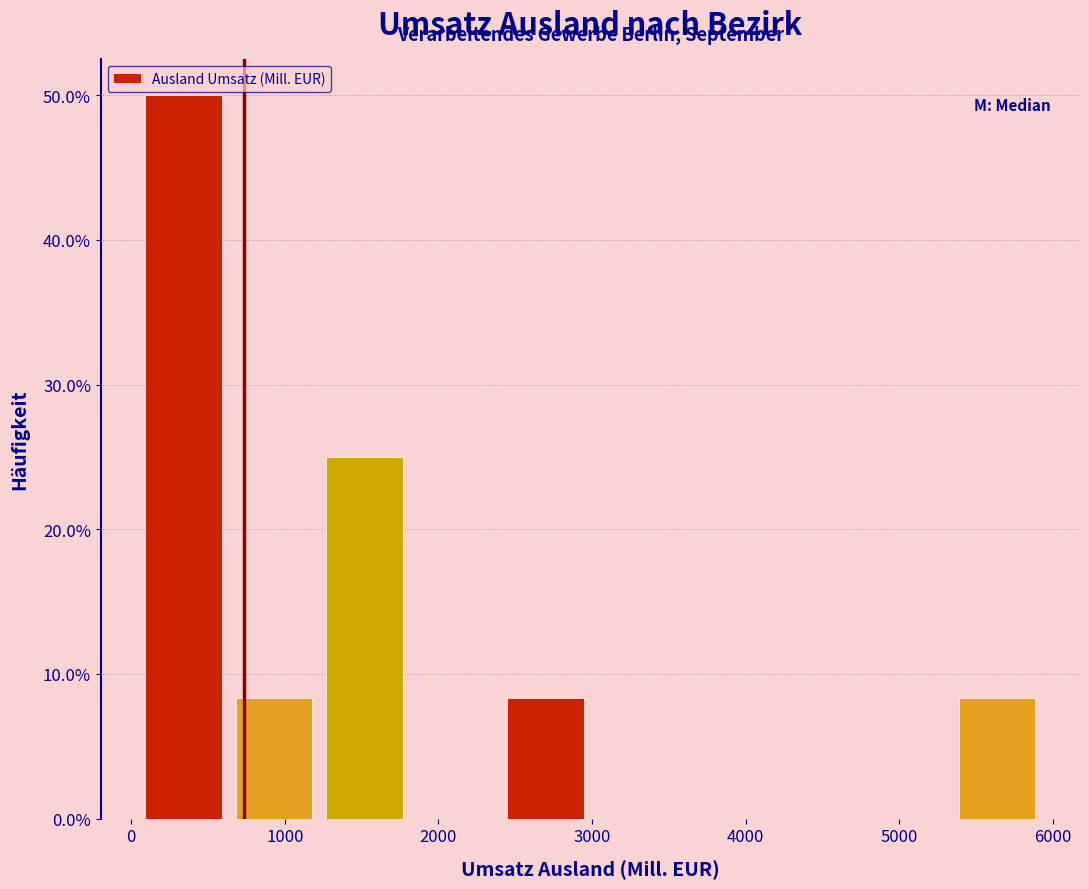

Reading left to right, transcribe this chart: for each bar, give the range it covers on the x-axis and its height. Neither the bar edges nor the heights are printed on the chart, so give them approximately, as read against the axes.

0 to 600: 50
600 to 1200: 8
1200 to 1800: 25
1800 to 2400: 0
2400 to 3000: 8
3000 to 3600: 0
3600 to 4200: 0
4200 to 4800: 0
4800 to 5300: 0
5300 to 5900: 8